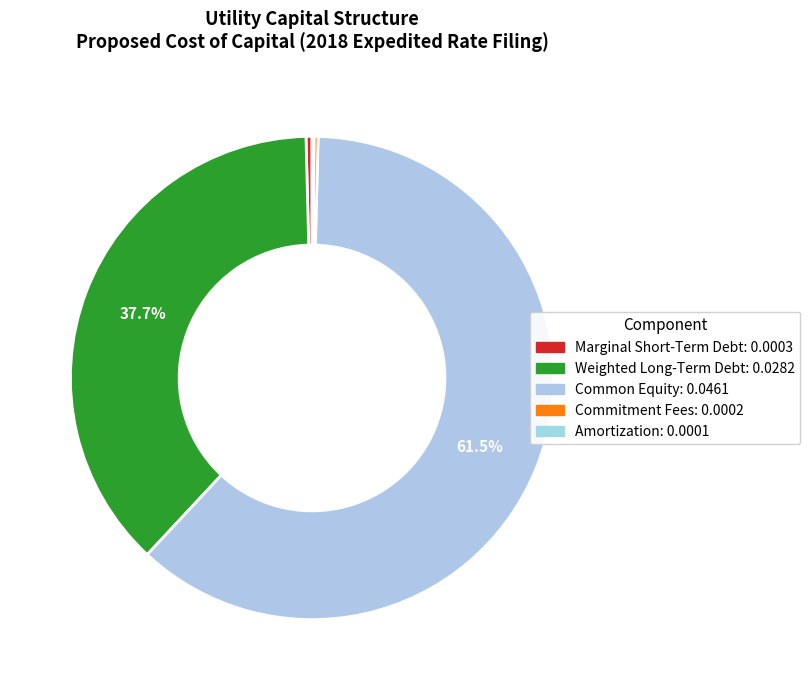

True or false: Marginal Short-Term Debt accounts for 10% of the total.

False